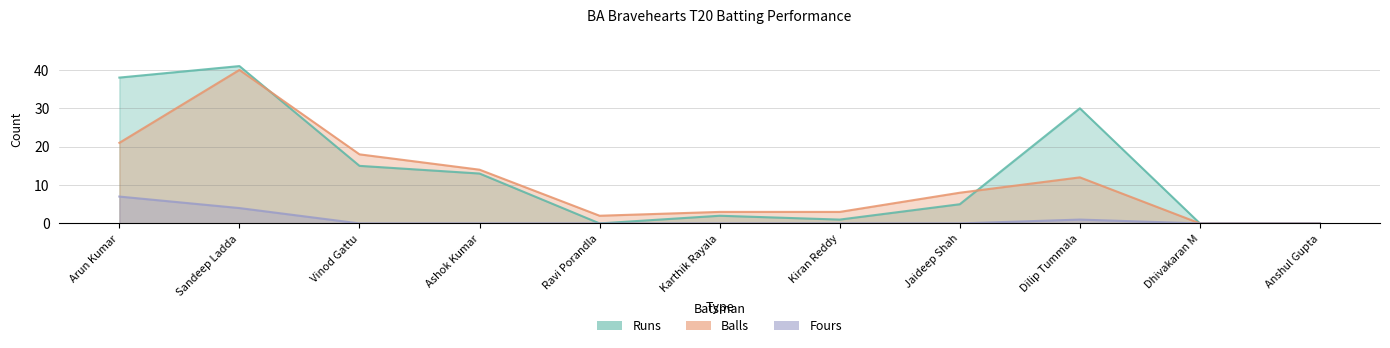

How many interior local valleys does the Runs series have?

2